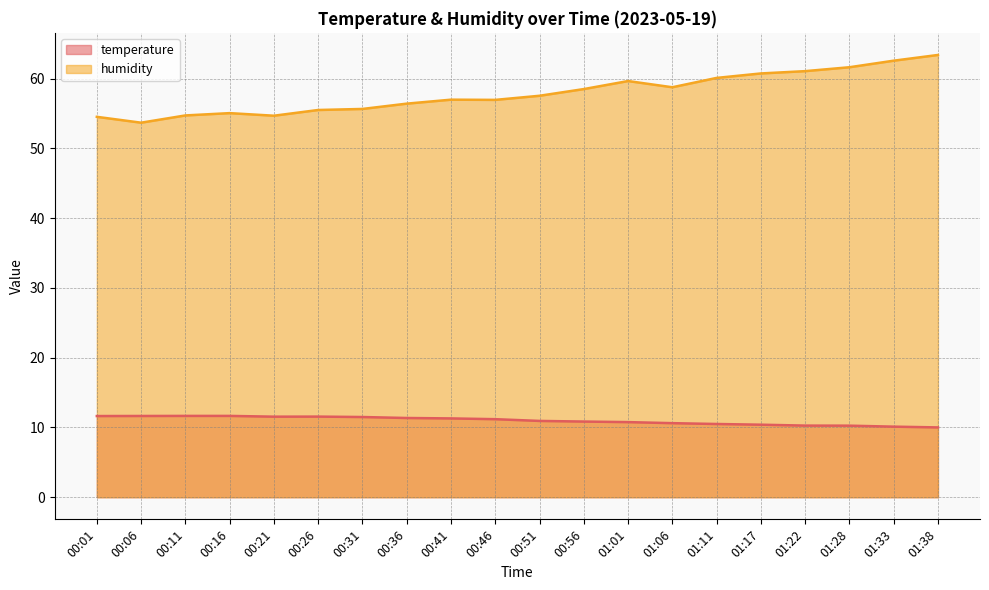

The temperature series shows 11.5 at 00:31. True or false?

True